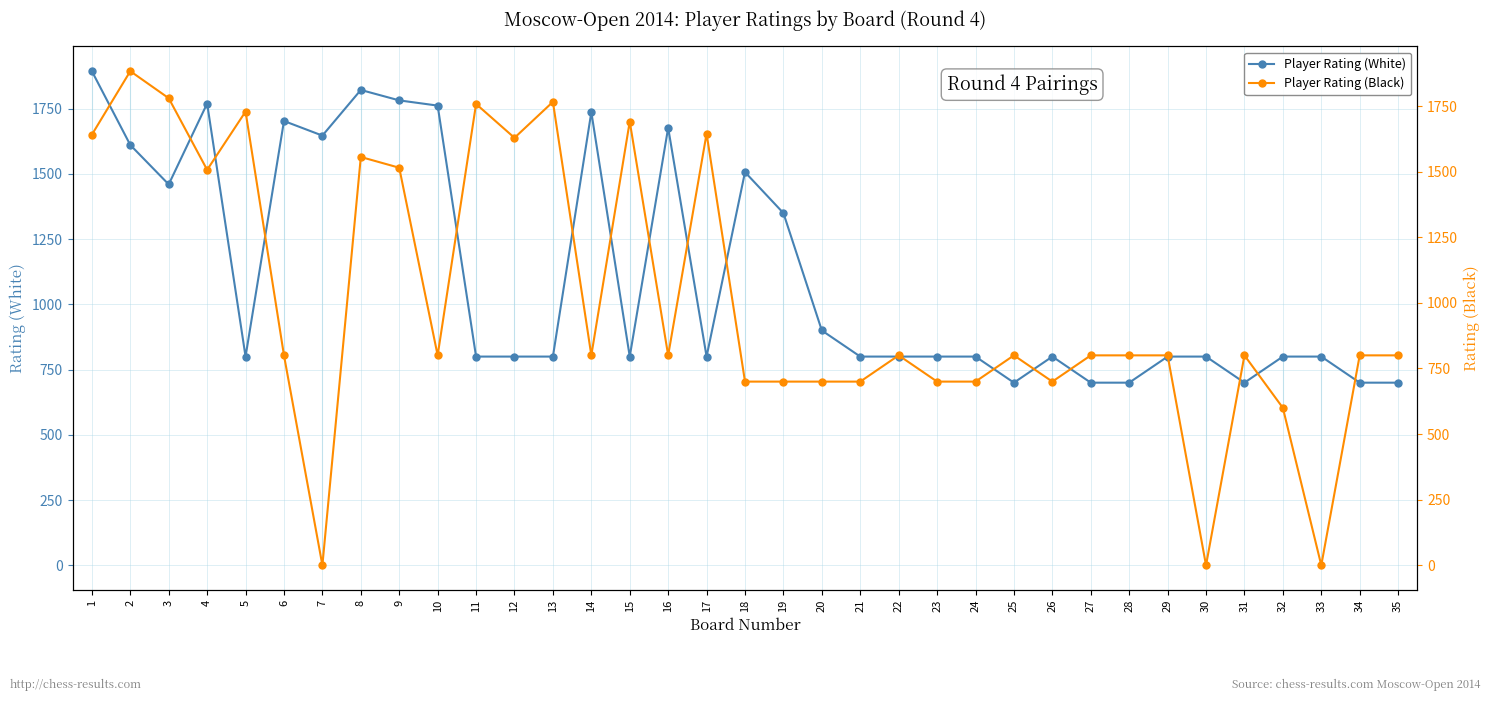

Which series has the largest range (max minus min)?

Player Rating (Black)